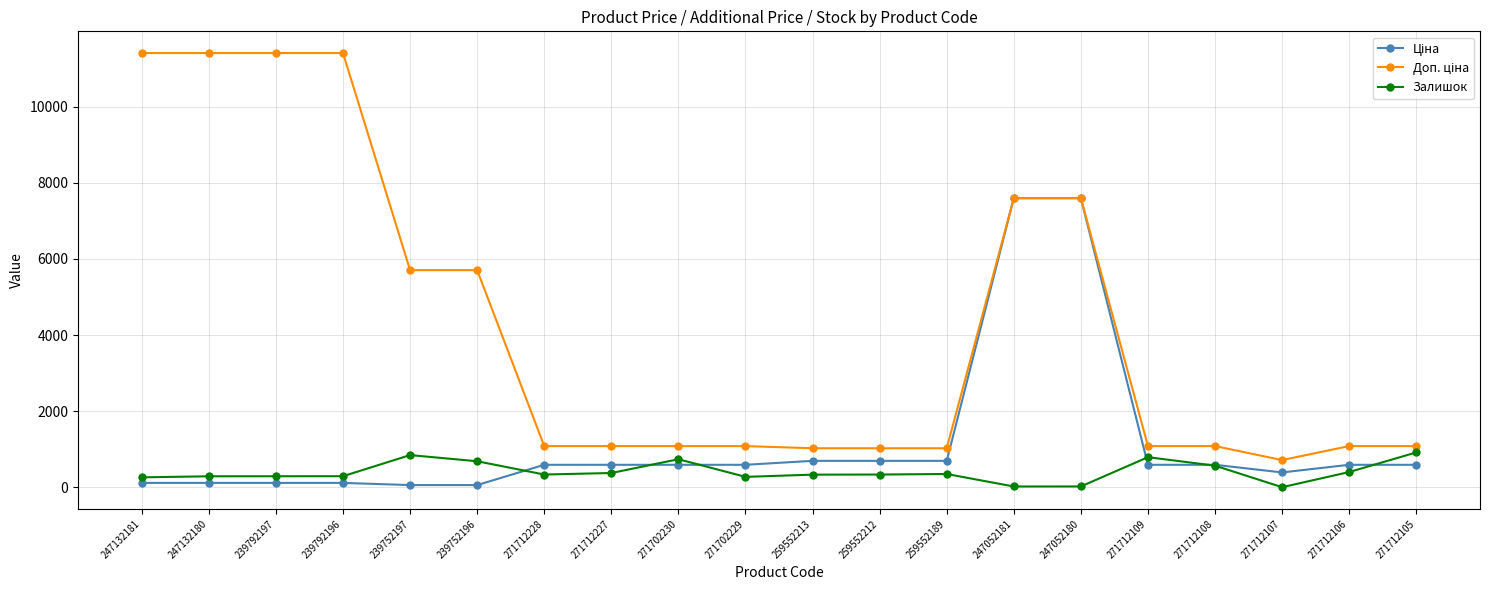

What value does the Залишок series have at 247052181?

20.0